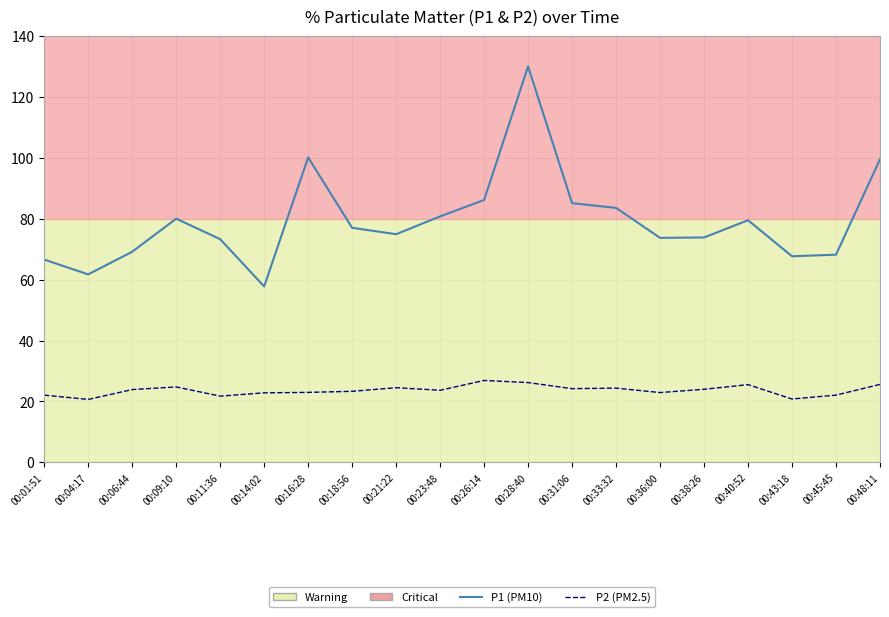

Rank the series at 00:48:11 from lowest to highest value.

P2 (PM2.5), P1 (PM10)